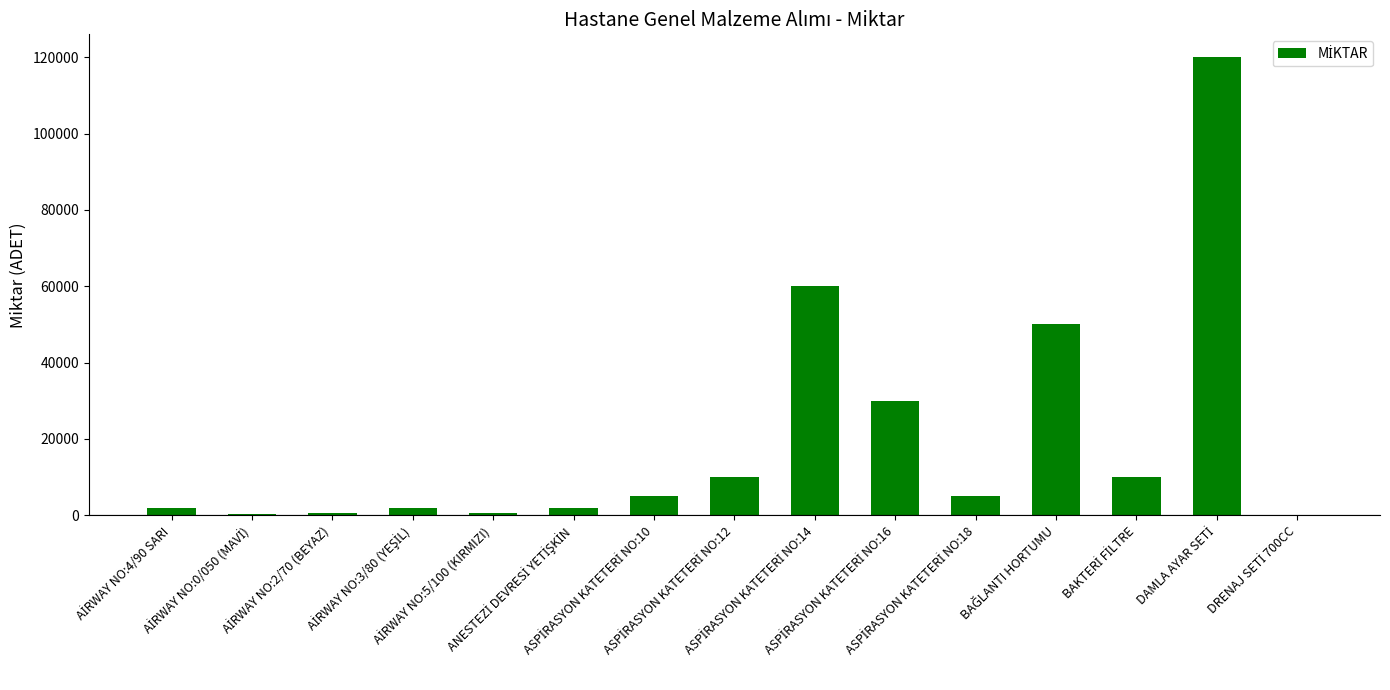

What is the sum of all values?

297400